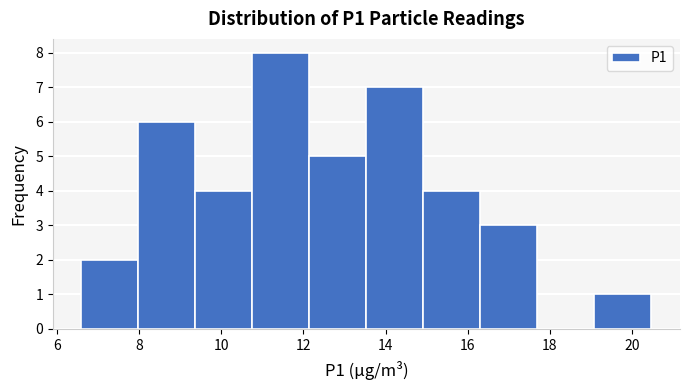

Which range on the x-axis has the tallest bar?

10.8 to 12.2